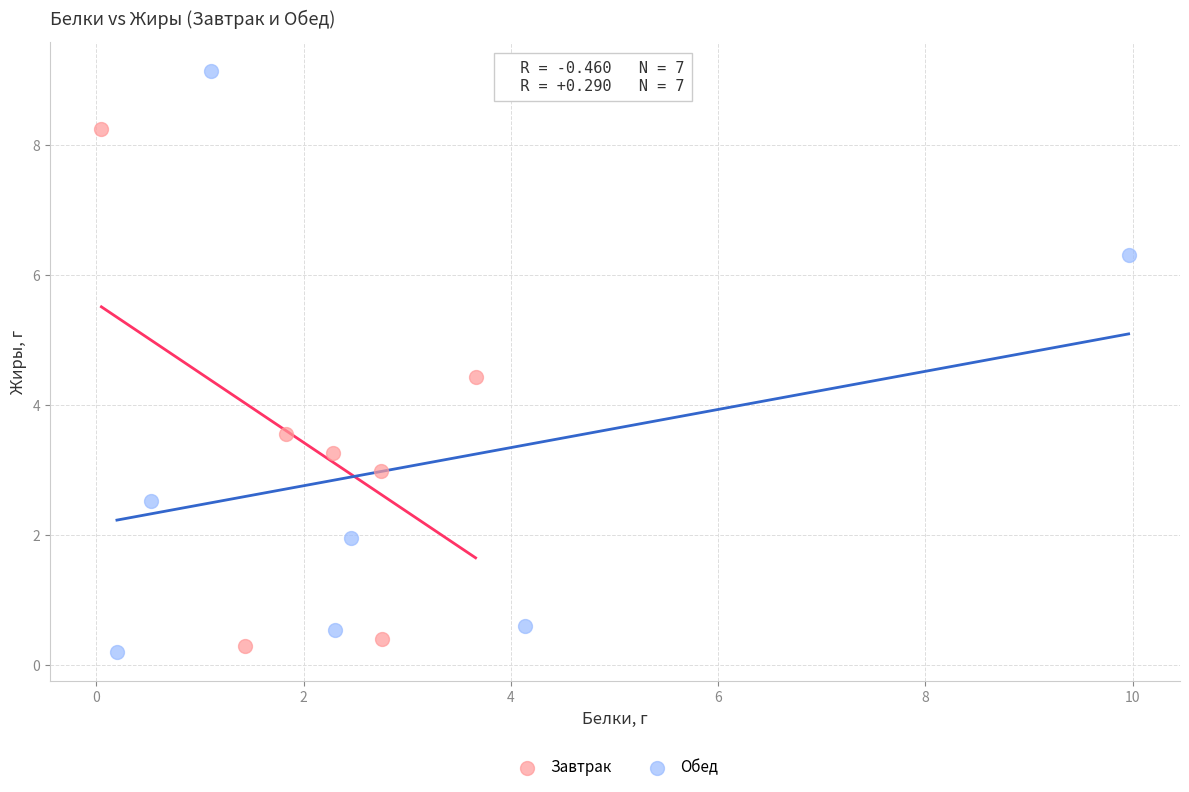

Which series contains the highest Y value?

Обед